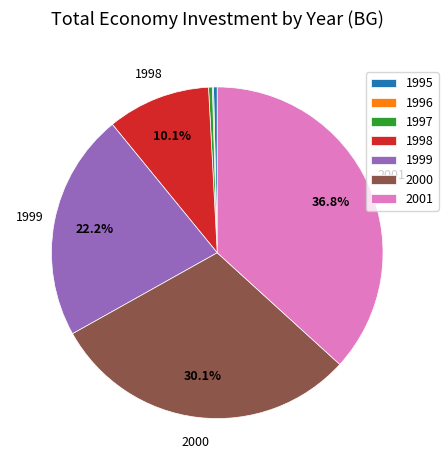

What percentage is the 1998 slice, to the nearest percent?

10%